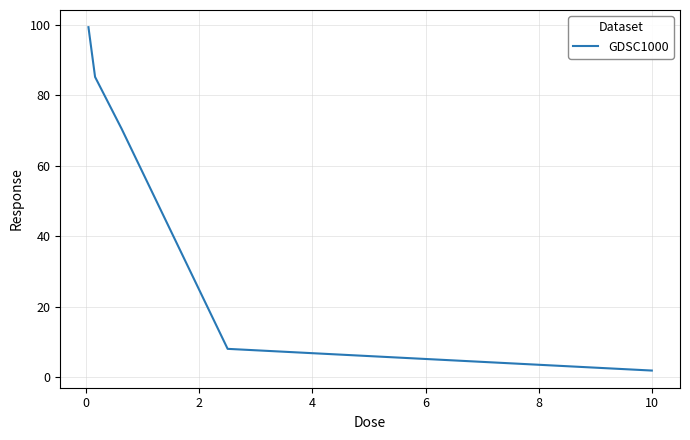

What is the greatest value displayed?

99.3